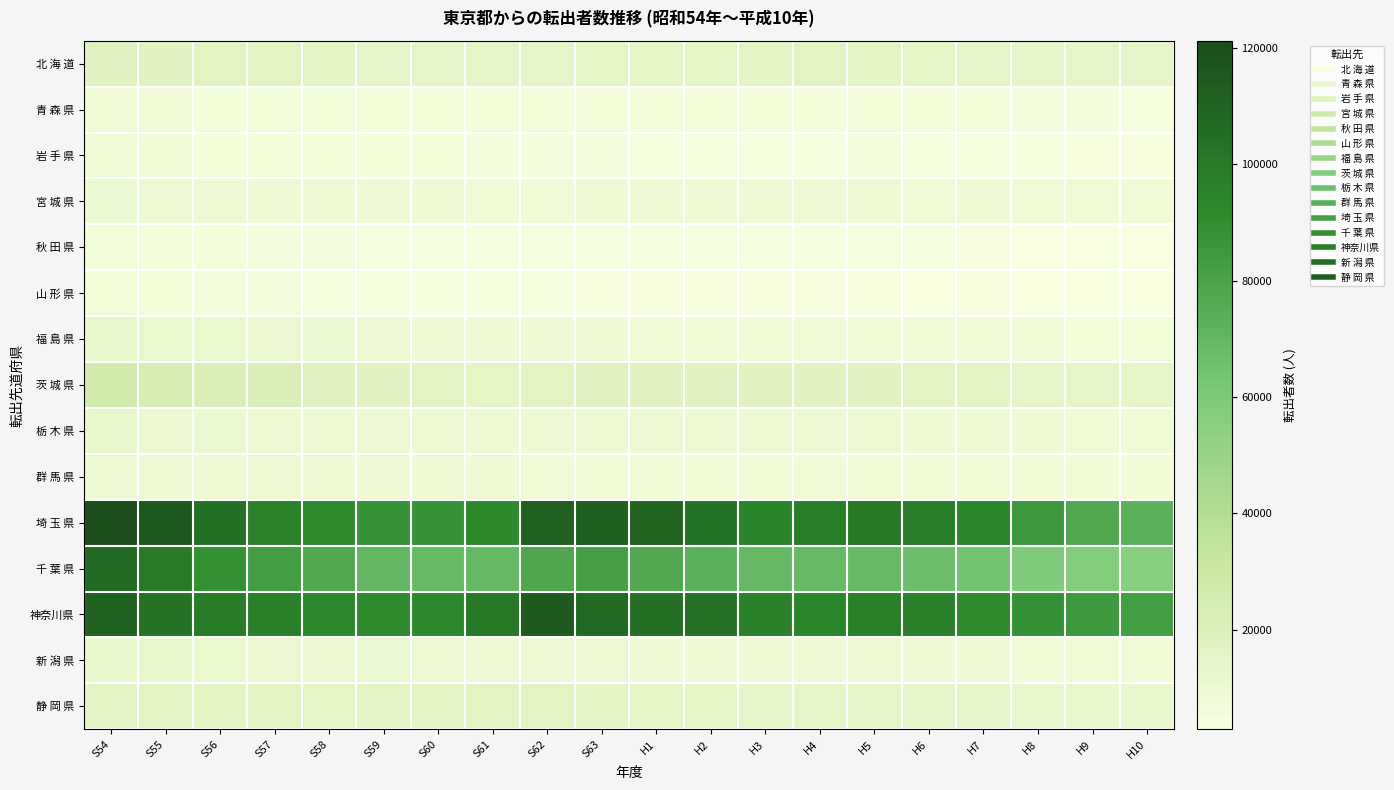

Reading left to right, list all the values displayed in this chart.

北 海 道: S54=18161	S55=16677	S56=15650	S57=15663	S58=15093	S59=14063	S60=13781	S61=13799	S62=13962	S63=14492	H1=14553	H2=14800	H3=15106	H4=15471	H5=15346	H6=14515	H7=14429	H8=13351	H9=13369	H10=12776
青 森 県: S54=7317	S55=6781	S56=6316	S57=6259	S58=6209	S59=5841	S60=5891	S61=5837	S62=5924	S63=5708	H1=5939	H2=5842	H3=5653	H4=5976	H5=5971	H6=5855	H7=5562	H8=5014	H9=4955	H10=4597
岩 手 県: S54=7316	S55=6773	S56=6331	S57=6032	S58=5401	S59=5512	S60=5331	S61=5220	S62=4877	S63=5028	H1=4609	H2=4699	H3=4738	H4=4745	H5=4901	H6=4406	H7=4531	H8=3994	H9=3810	H10=3711
宮 城 県: S54=10280	S55=9576	S56=9489	S57=8844	S58=8599	S59=8248	S60=8160	S61=7833	S62=7903	S63=8168	H1=8189	H2=8282	H3=8180	H4=8578	H5=8138	H6=7931	H7=8119	H8=7559	H9=7310	H10=7295
秋 田 県: S54=6176	S55=5610	S56=5333	S57=4979	S58=4876	S59=4630	S60=4500	S61=4285	S62=4331	S63=4230	H1=4050	H2=3998	H3=4023	H4=3931	H5=3945	H6=3919	H7=3642	H8=3214	H9=3122	H10=3147
山 形 県: S54=5784	S55=5364	S56=5030	S57=4828	S58=4464	S59=4354	S60=4248	S61=3950	S62=4050	S63=3781	H1=3535	H2=3425	H3=3547	H4=3517	H5=3400	H6=3379	H7=3412	H8=2934	H9=2966	H10=2944
福 島 県: S54=11649	S55=11229	S56=10852	S57=10392	S58=10196	S59=9494	S60=8930	S61=8322	S62=8368	S63=8059	H1=7803	H2=7978	H3=7682	H4=7795	H5=7639	H6=7417	H7=7189	H8=6801	H9=6497	H10=6440
茨 城 県: S54=26529	S55=23526	S56=21332	S57=21201	S58=18083	S59=16598	S60=16180	S61=14904	S62=16062	S63=18078	H1=17473	H2=16939	H3=16944	H4=16662	H5=16359	H6=16039	H7=15065	H8=14209	H9=13857	H10=13328
栃 木 県: S54=11348	S55=10546	S56=10214	S57=9849	S58=9734	S59=9433	S60=9632	S61=9088	S62=9010	S63=9187	H1=9413	H2=9300	H3=9211	H4=9181	H5=9450	H6=8632	H7=8136	H8=8387	H9=7966	H10=7880
群 馬 県: S54=9427	S55=9498	S56=9454	S57=9052	S58=8670	S59=8492	S60=8190	S61=8059	S62=7855	S63=7977	H1=7750	H2=7453	H3=7617	H4=7448	H5=7486	H6=7311	H7=7034	H8=6764	H9=6832	H10=7068
埼 玉 県: S54=121188	S55=115216	S56=104386	S57=95722	S58=91532	S59=87343	S60=87029	S61=92185	S62=111105	S63=111552	H1=109190	H2=102427	H3=94403	H4=96909	H5=99524	H6=97774	H7=93242	H8=85062	H9=77673	H10=72697
千 葉 県: S54=106444	S55=99234	S56=89170	S57=82764	S58=77149	S59=70459	S60=68937	S61=68995	S62=78170	S63=81860	H1=77417	H2=73356	H3=69000	H4=68679	H5=68799	H6=66599	H7=64123	H8=59199	H9=57495	H10=55749
神奈川県: S54=110302	S55=103000	S56=98498	S57=96633	S58=92641	S59=91441	S60=92679	S61=100299	S62=114459	S63=107396	H1=104049	H2=103531	H3=95946	H4=93929	H5=96689	H6=96240	H7=90880	H8=88300	H9=84332	H10=82725
新 潟 県: S54=11996	S55=11746	S56=11012	S57=10691	S58=10358	S59=10228	S60=9681	S61=9041	S62=9293	S63=9241	H1=8804	H2=8845	H3=8733	H4=8711	H5=8981	H6=8668	H7=8419	H8=7861	H9=7338	H10=7289
静 岡 県: S54=15756	S55=15473	S56=15177	S57=15951	S58=14929	S59=15300	S60=15370	S61=15726	S62=15537	S63=15212	H1=14846	H2=14732	H3=14212	H4=13908	H5=13841	H6=13822	H7=12690	H8=12240	H9=12010	H10=12118